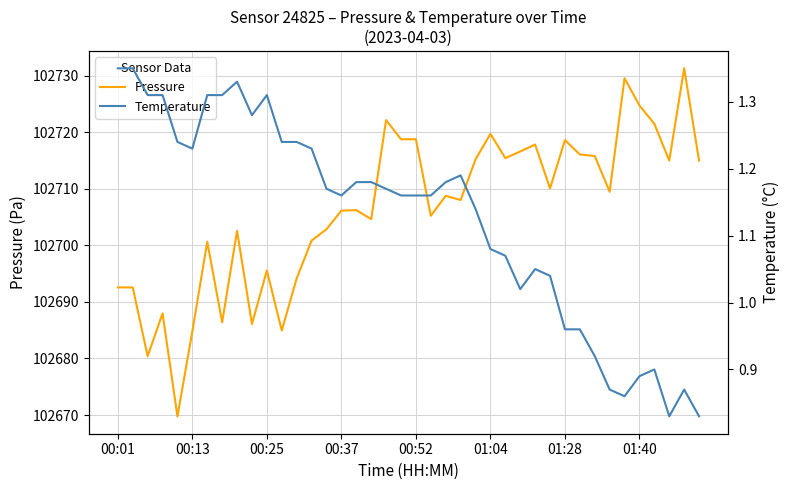

Does the chart have visible grid lines?

Yes